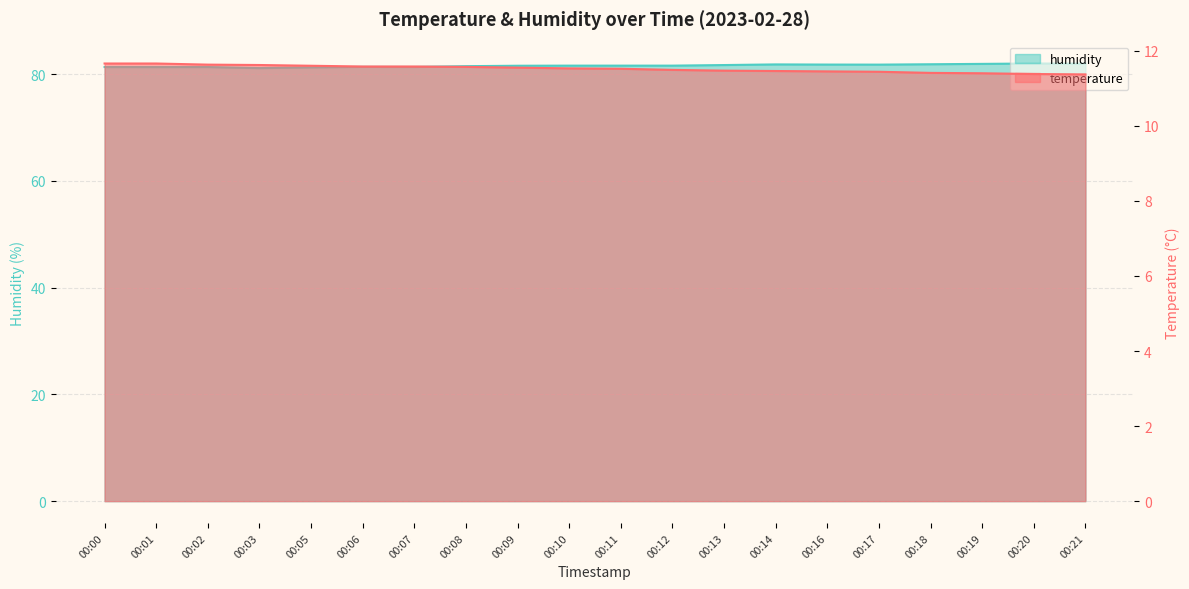

True or false: temperature and humidity intersect in this chart.

False